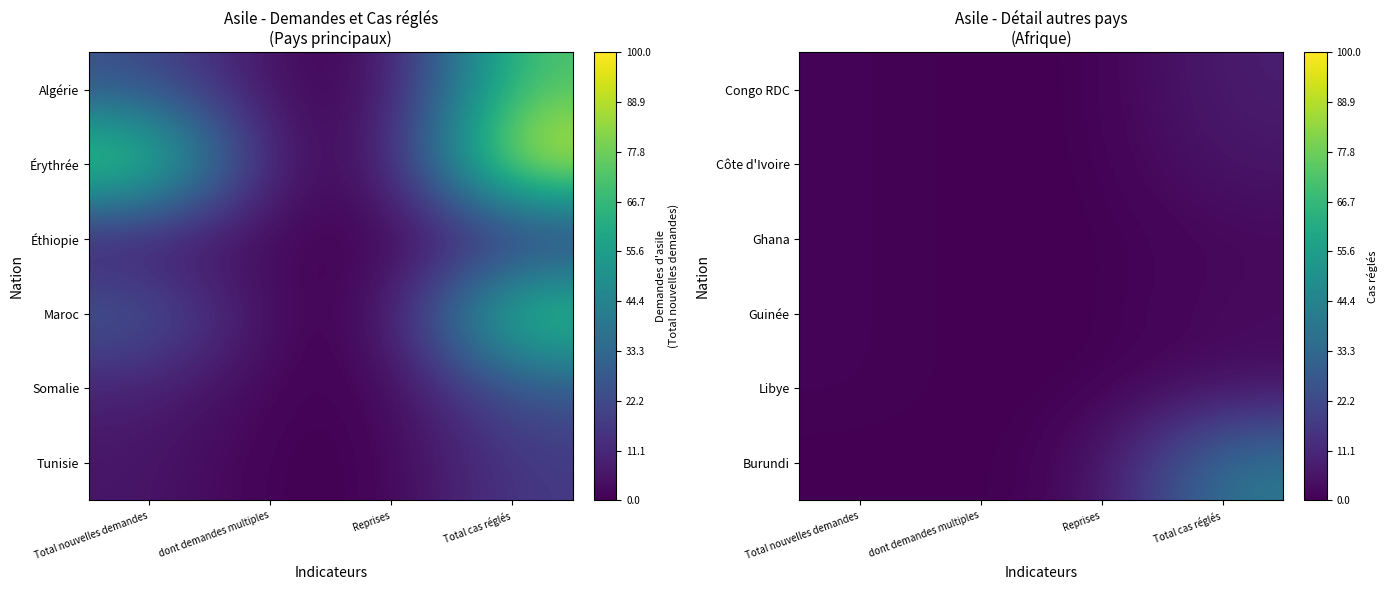

At how many categories does at least one series exceed 5?

1